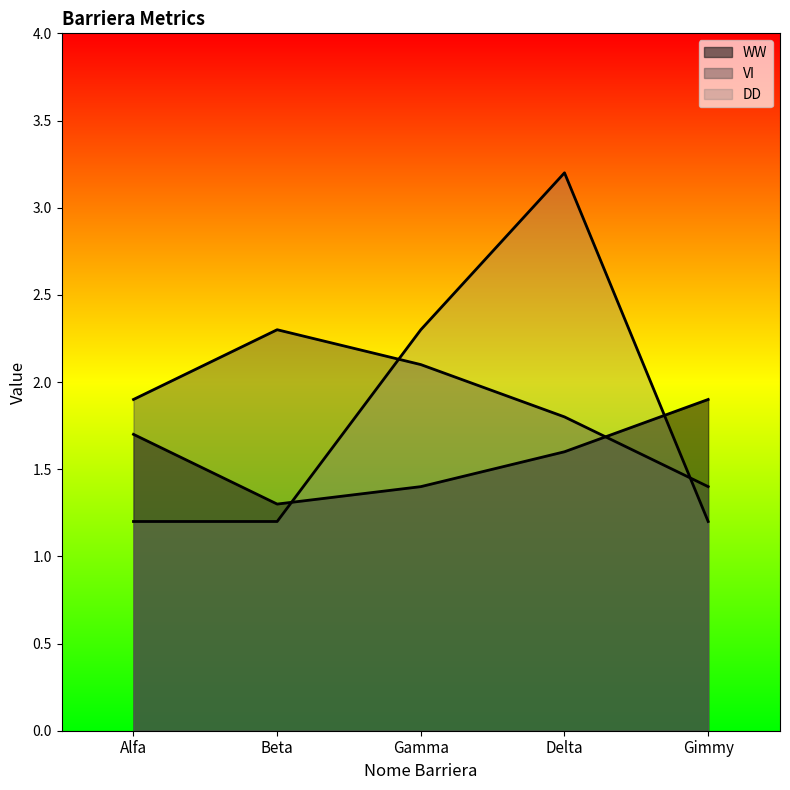

What is the spread (max minus min) of values at Gimmy?

0.7